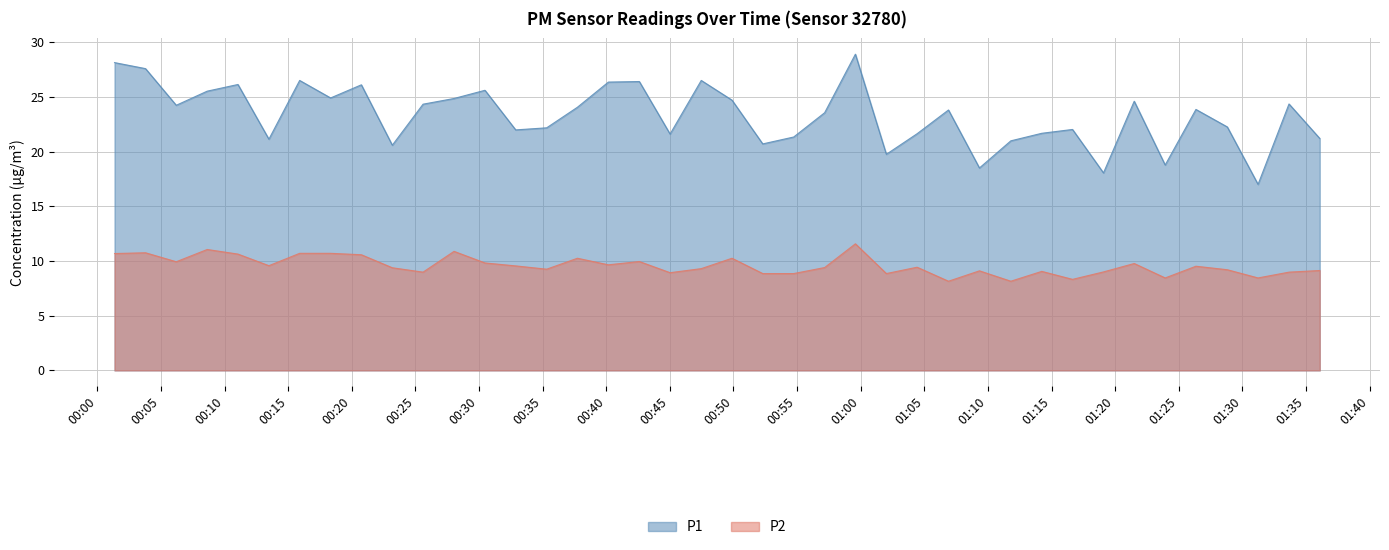

What is the label of the 3rd point from the left?

2023-12-20T00:06:12